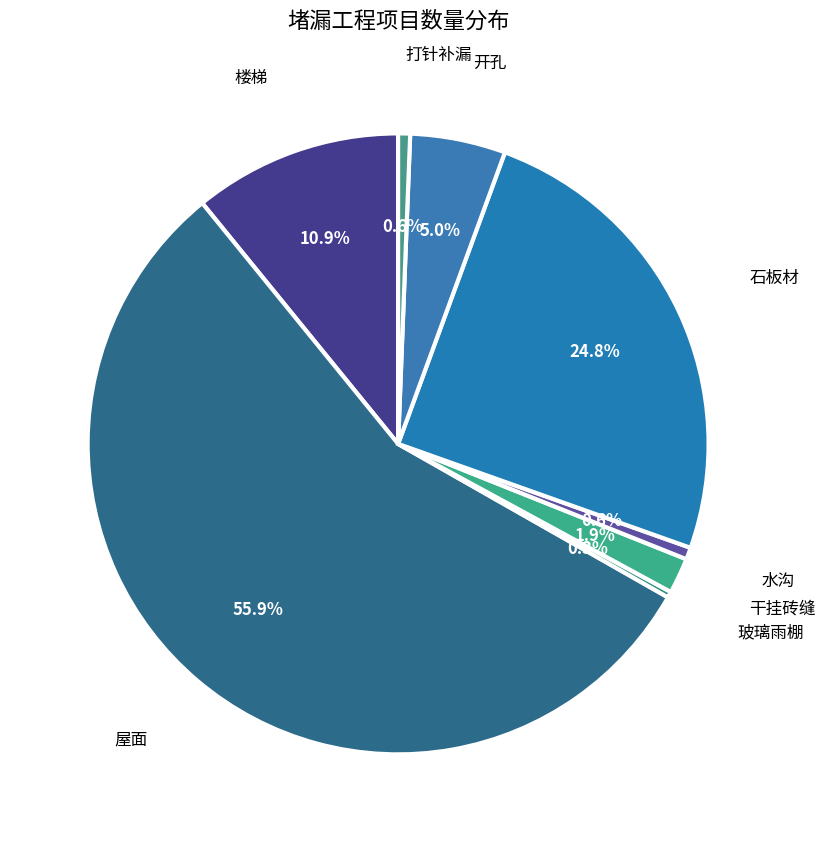

To the nearest percent, what is the average slice percentage?

12%